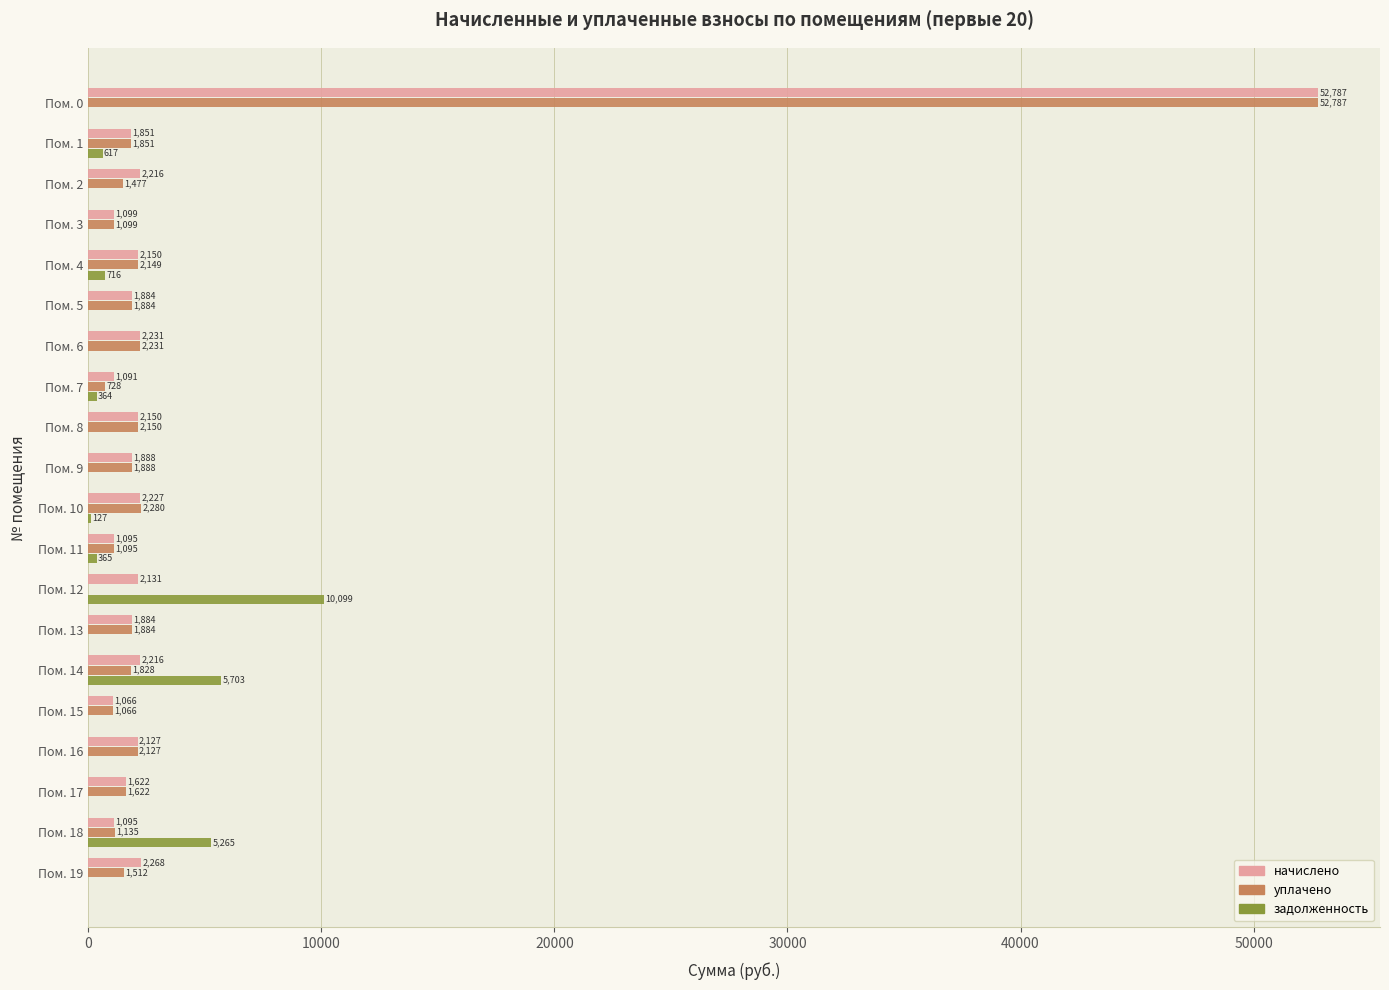

How many categories are shown in the chart?

20